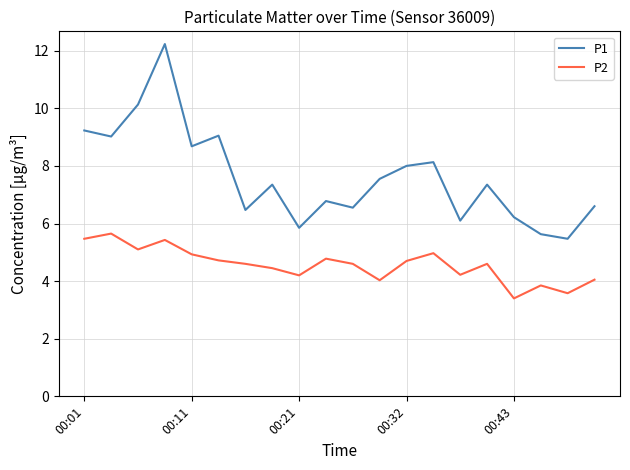

Rank the series by their maximum value, from highest to lowest.

P1, P2